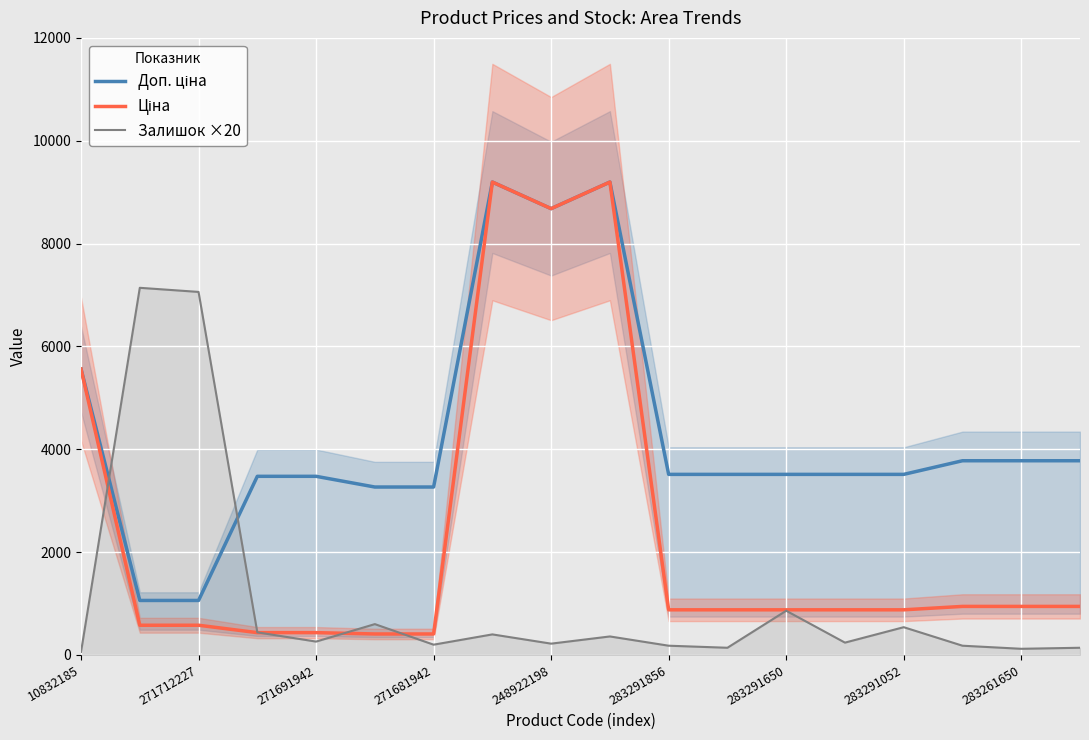

Reading left to right, transcribe all the data shown in this chart.

Доп. ціна: 5560.3	1060.0	1060.0	3474.1	3474.1	3265.8	3265.8	9196.3	8679.5	9196.3	3511.9	3511.9	3511.9	3511.9	3511.9	3777.0	3777.0	3777.0
Ціна: 5560.3	578.1	578.1	434.3	434.3	408.2	408.2	9196.3	8679.5	9196.3	878.0	878.0	878.0	878.0	878.0	944.2	944.2	944.2
Залишок ×20: 60.0	7140.0	7060.0	440.0	260.0	600.0	200.0	400.0	220.0	360.0	180.0	140.0	860.0	240.0	540.0	180.0	120.0	140.0